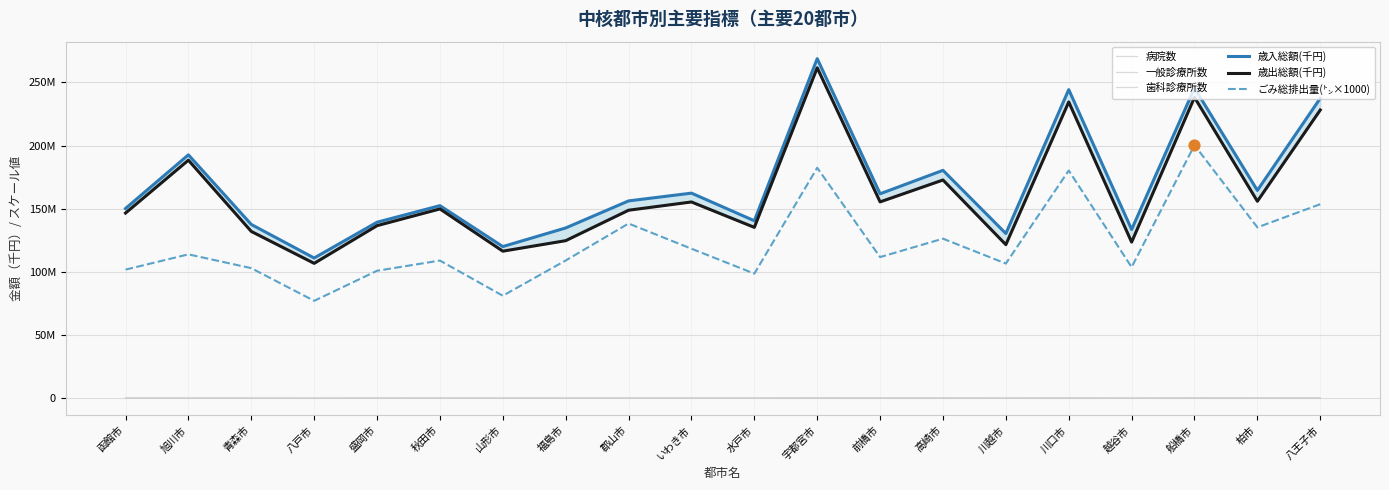

Which series has the widest spread of Y values?

歳入総額(千円)